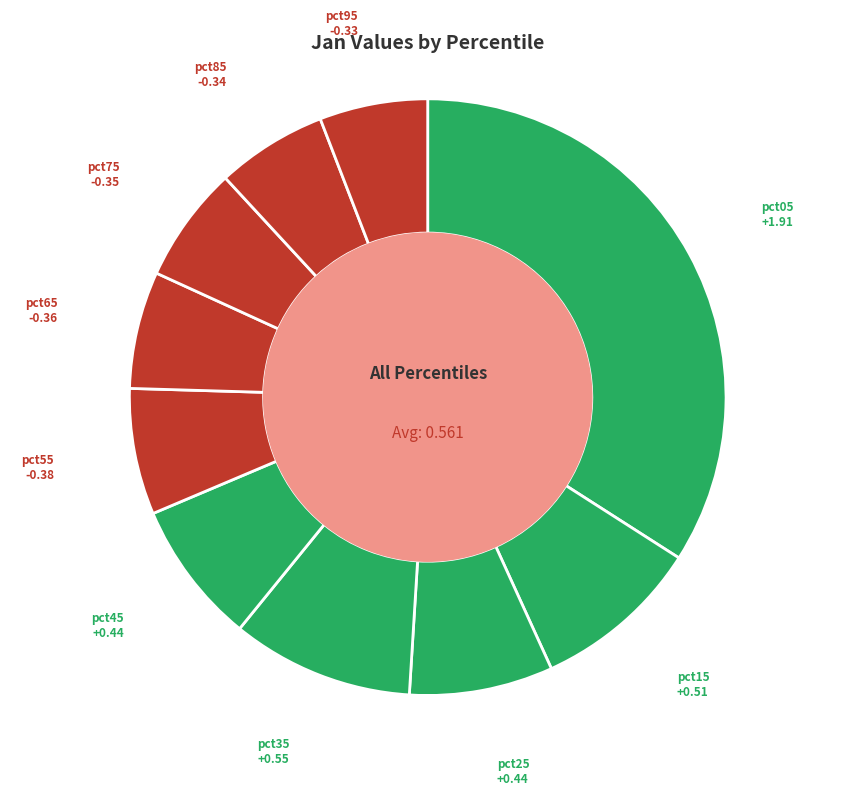

Which category has the biggest portion of the pie?

pct05